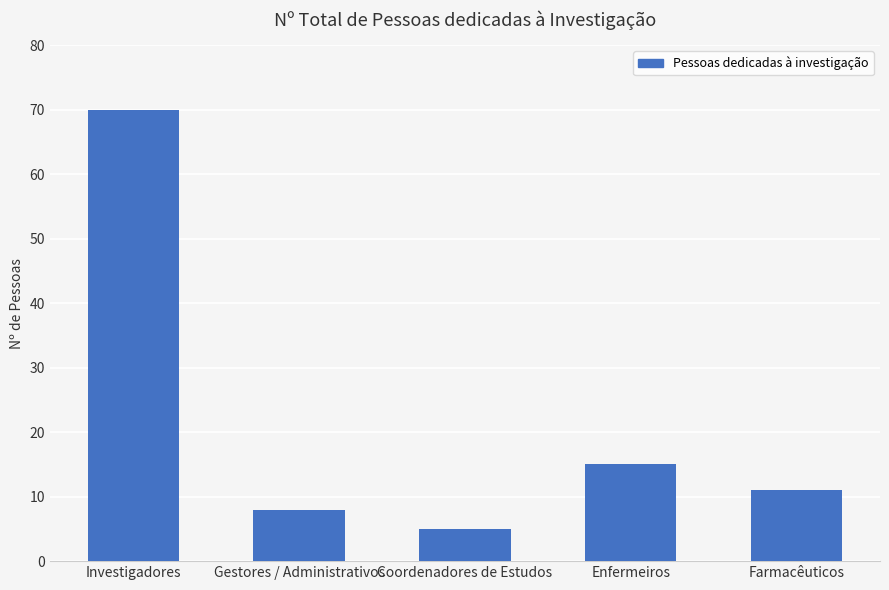

Is it true that the value at Gestores / Administrativos is 8?

True